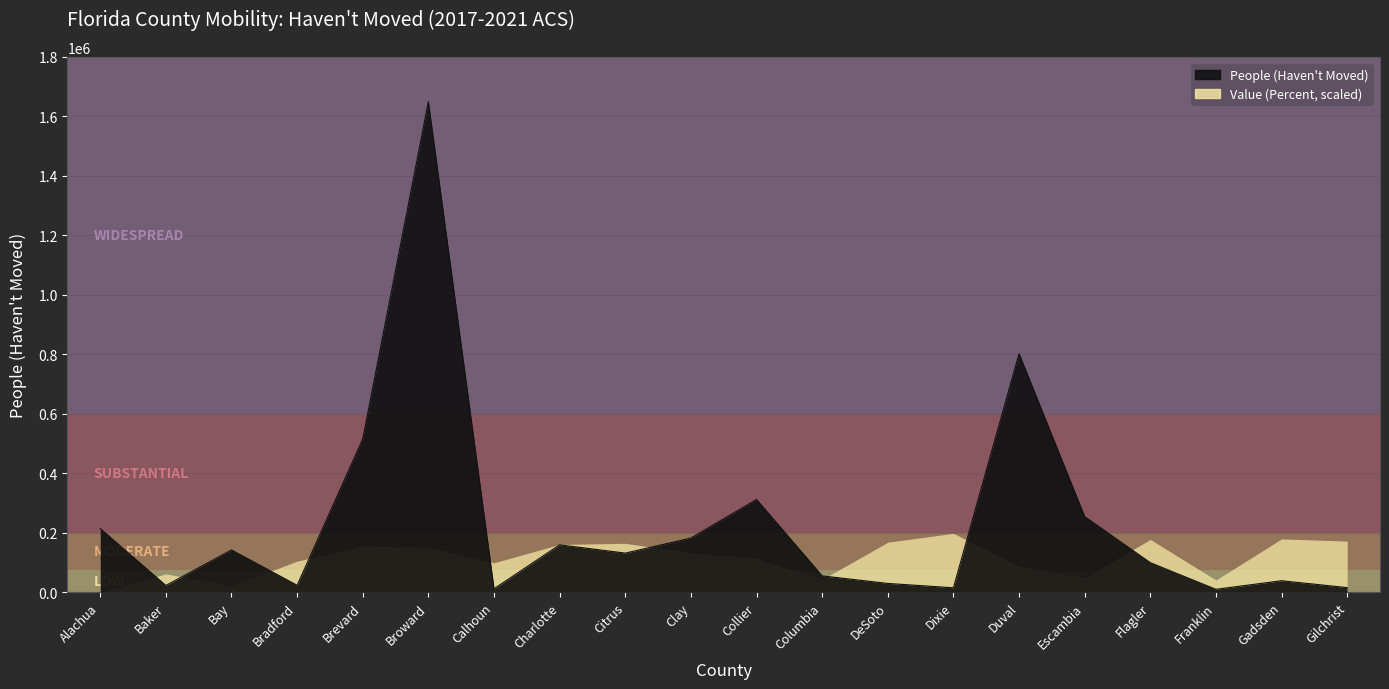

List the labels in order of value, largest first.

Broward, Duval, Brevard, Collier, Escambia, Alachua, Clay, Charlotte, Bay, Citrus, Flagler, Columbia, Gadsden, DeSoto, Bradford, Baker, Gilchrist, Dixie, Calhoun, Franklin